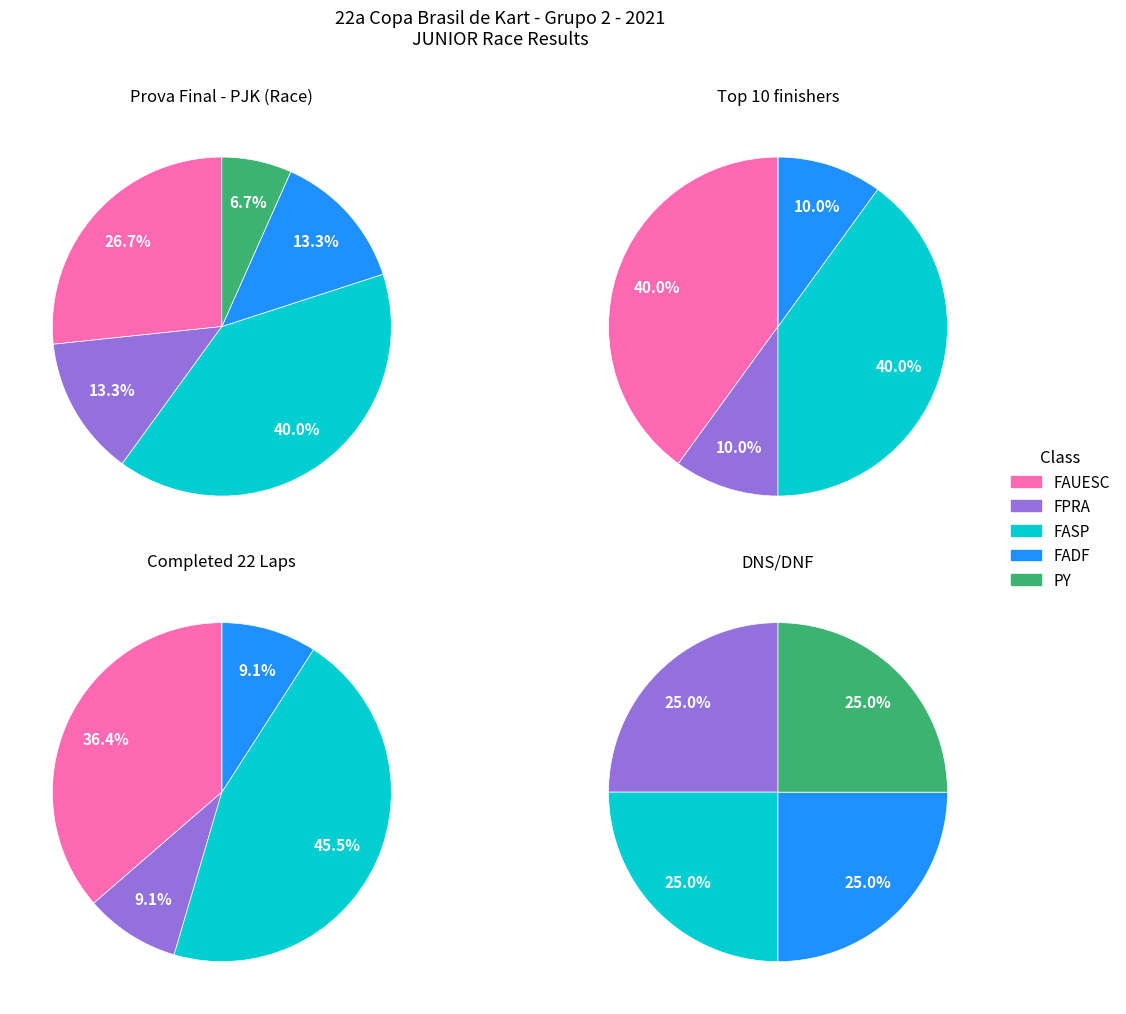

Rank the categories by PY value from highest to lowest.

FAUESC, FPRA